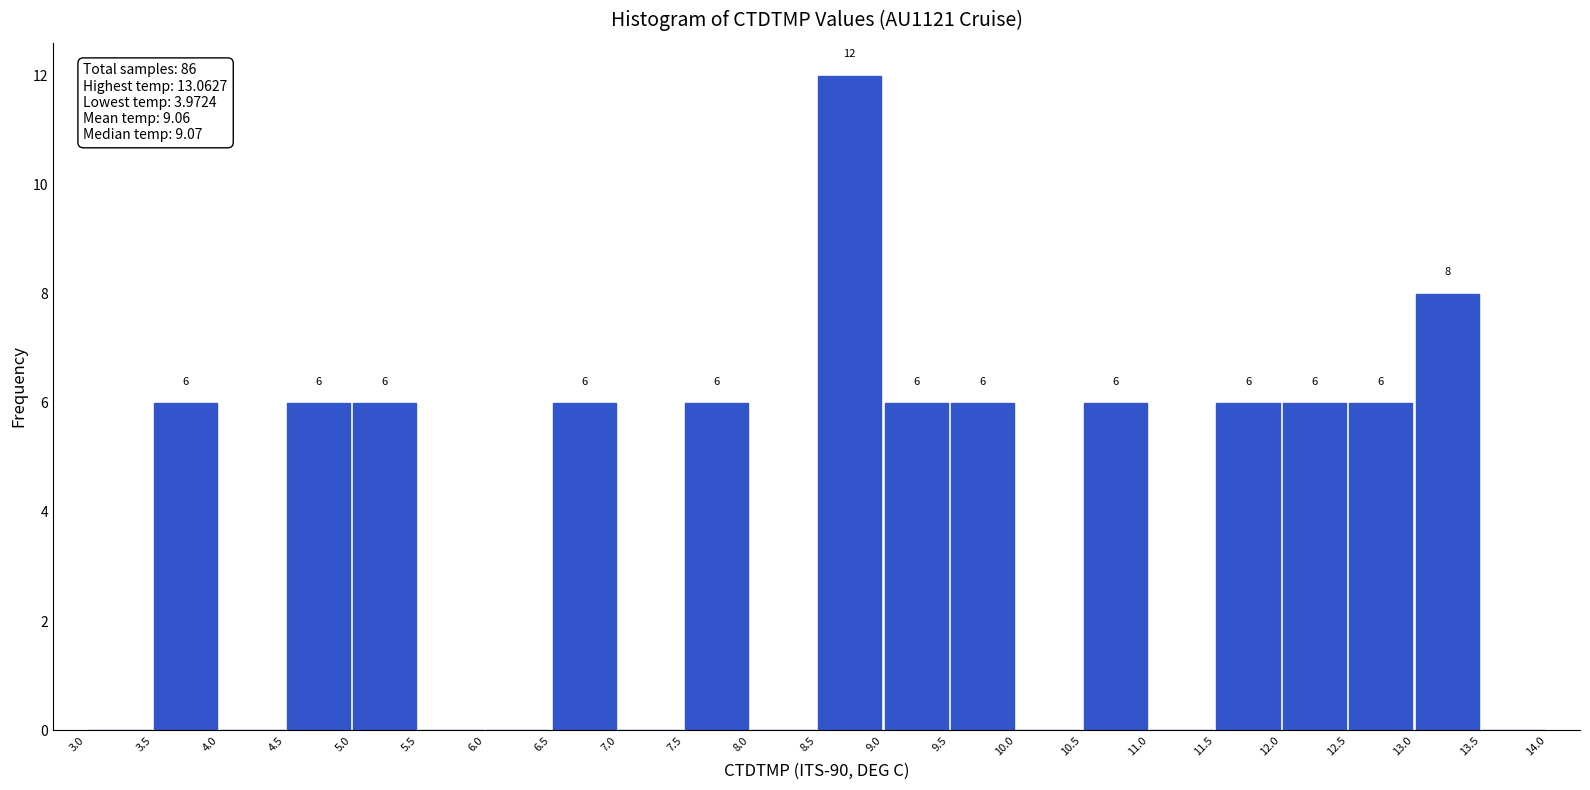

Which range on the x-axis has the tallest bar?

8.5 to 9.0